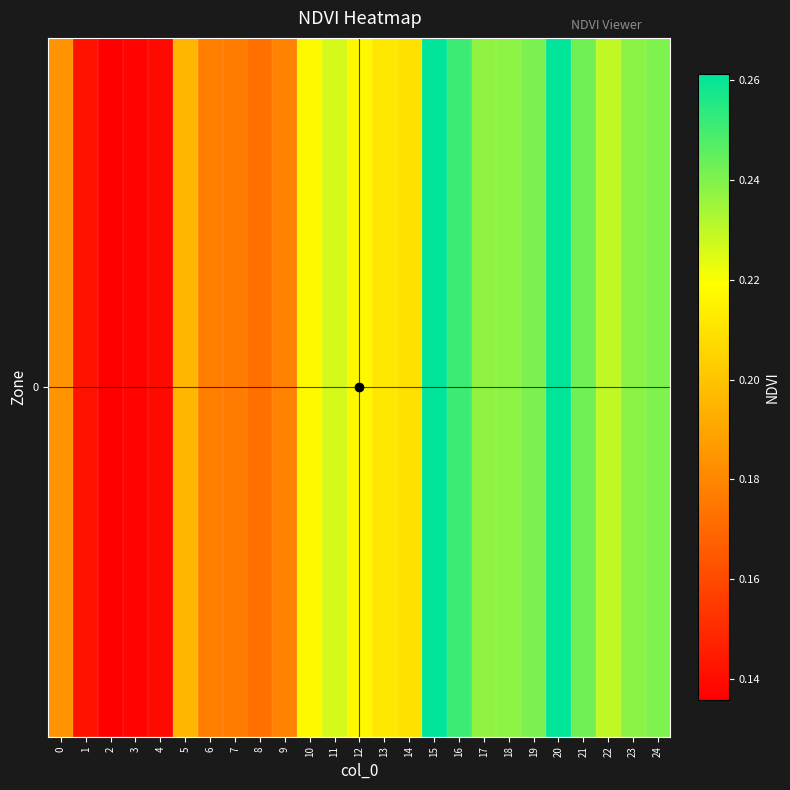

Which has a higher value, 21 or 14?

21